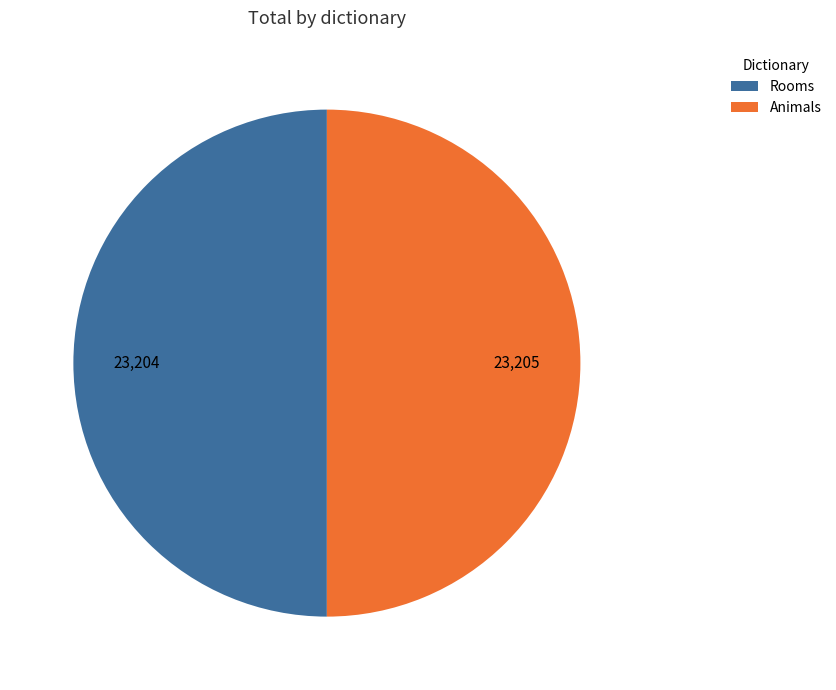

Do Rooms and Animals together represent more than half of the pie?

Yes